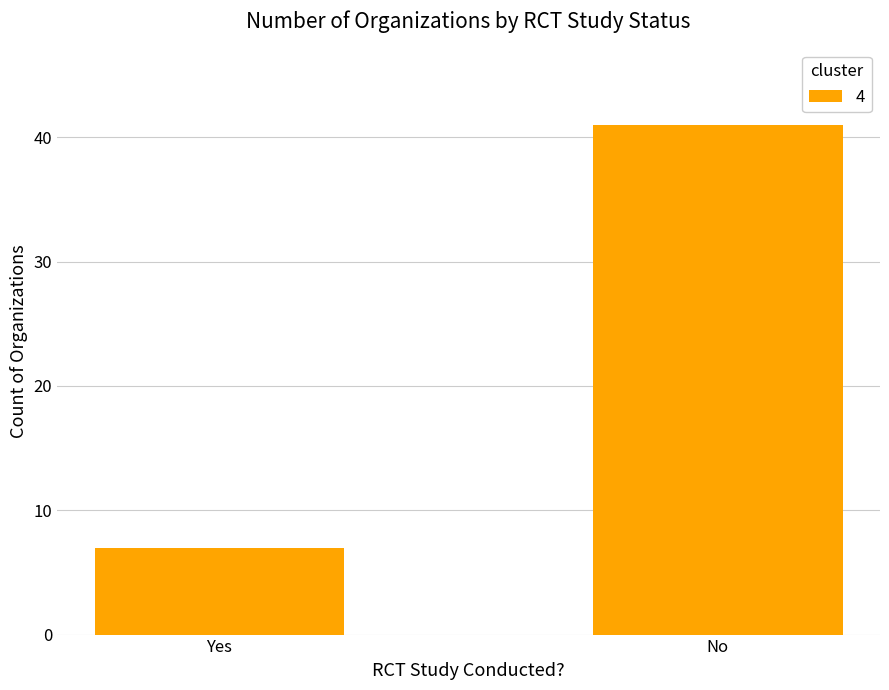

Does the chart contain stacked bars?

No